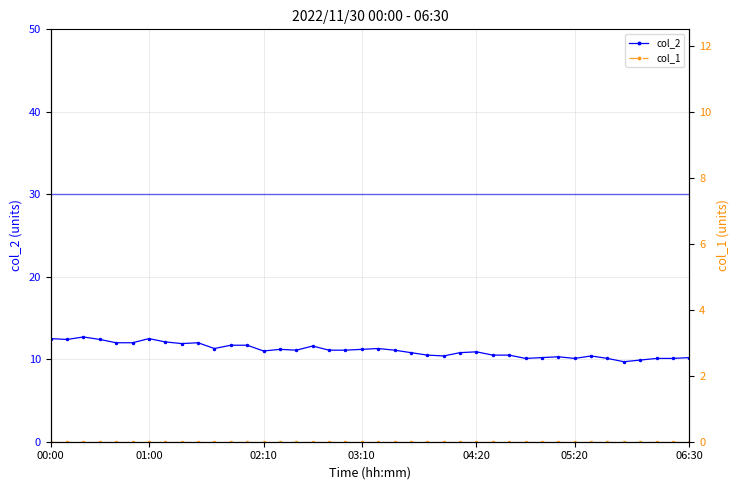

Reading left to right, what are all the values shown in this chart?

col_2: 12.5	12.4	12.7	12.4	12.0	12.0	12.5	12.1	11.9	12.0	11.3	11.7	11.7	11.0	11.2	11.1	11.6	11.1	11.1	11.2	11.3	11.1	10.8	10.5	10.4	10.8	10.9	10.5	10.5	10.1	10.2	10.3	10.1	10.4	10.1	9.7	9.9	10.1	10.1	10.2
col_1: 0.0	0.0	0.0	0.0	0.0	0.0	0.0	0.0	0.0	0.0	0.0	0.0	0.0	0.0	0.0	0.0	0.0	0.0	0.0	0.0	0.0	0.0	0.0	0.0	0.0	0.0	0.0	0.0	0.0	0.0	0.0	0.0	0.0	0.0	0.0	0.0	0.0	0.0	0.0	0.0